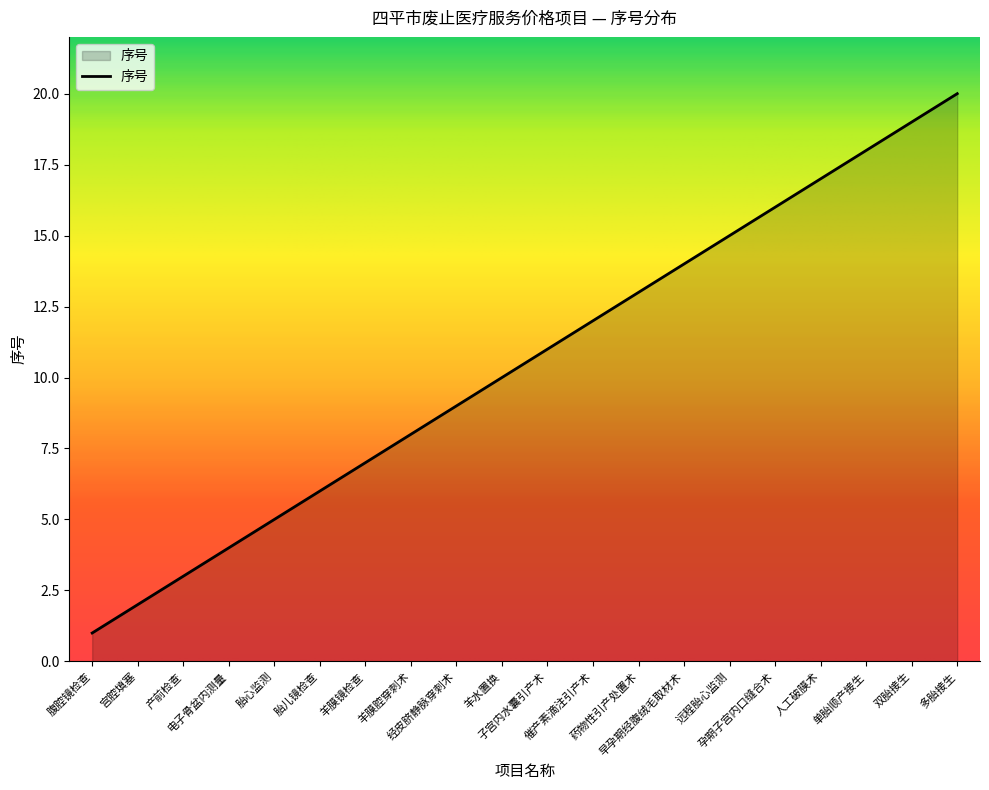

True or false: the data shows 2 at 宫腔填塞.

True